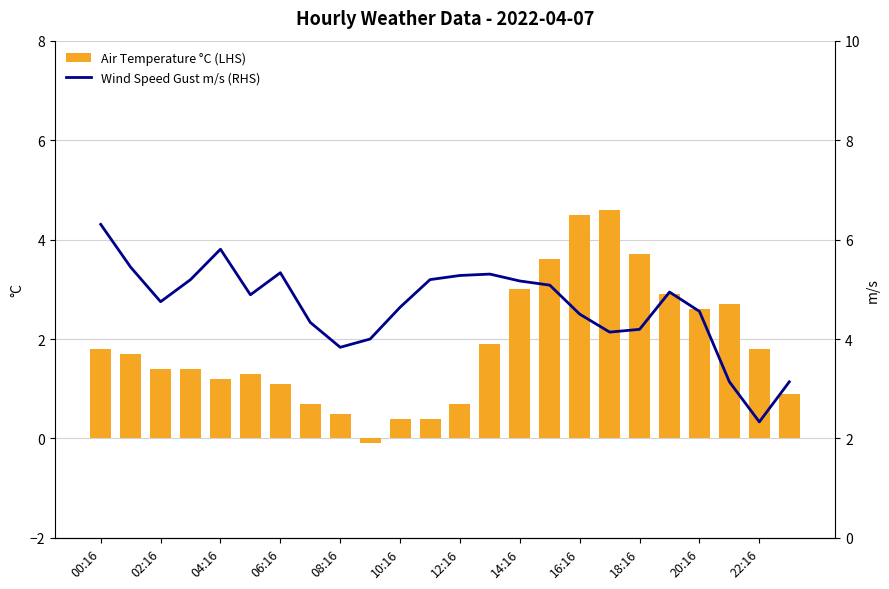

List the series in order of their peak value, lowest first.

Air Temperature °C (LHS), Wind Speed Gust m/s (RHS)